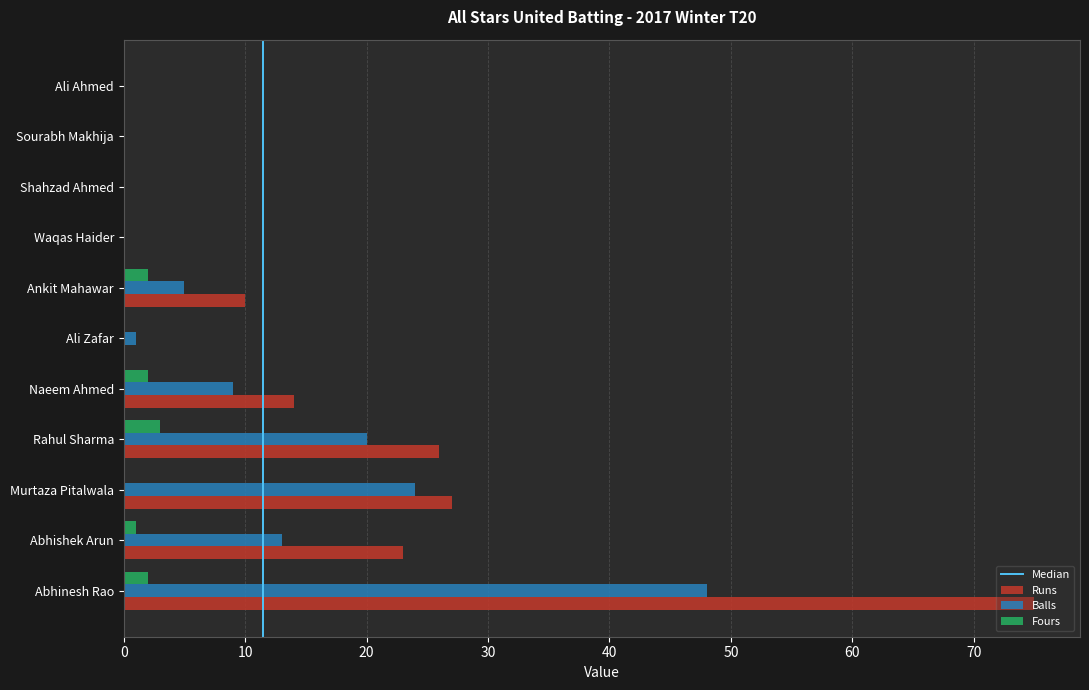

Which series changed the most between Naeem Ahmed and Shahzad Ahmed?

Runs